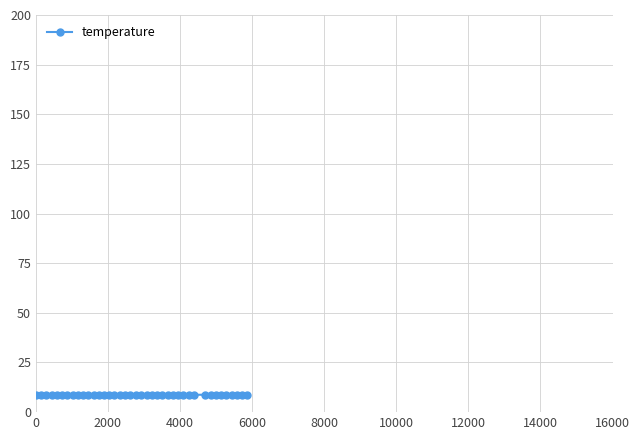

What is the greatest value displayed?

8.8